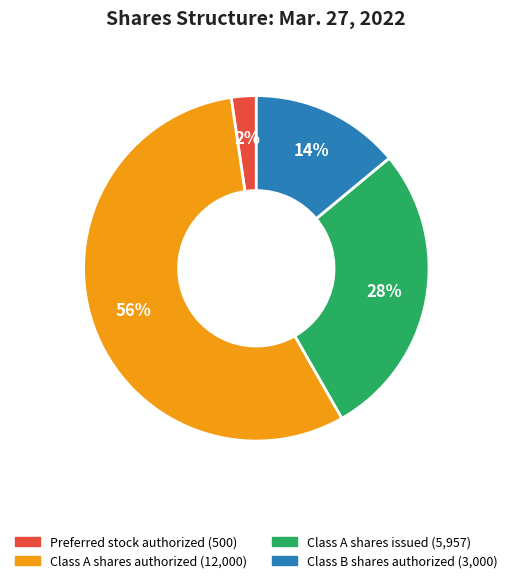

True or false: Preferred stock authorized accounts for 2% of the total.

True